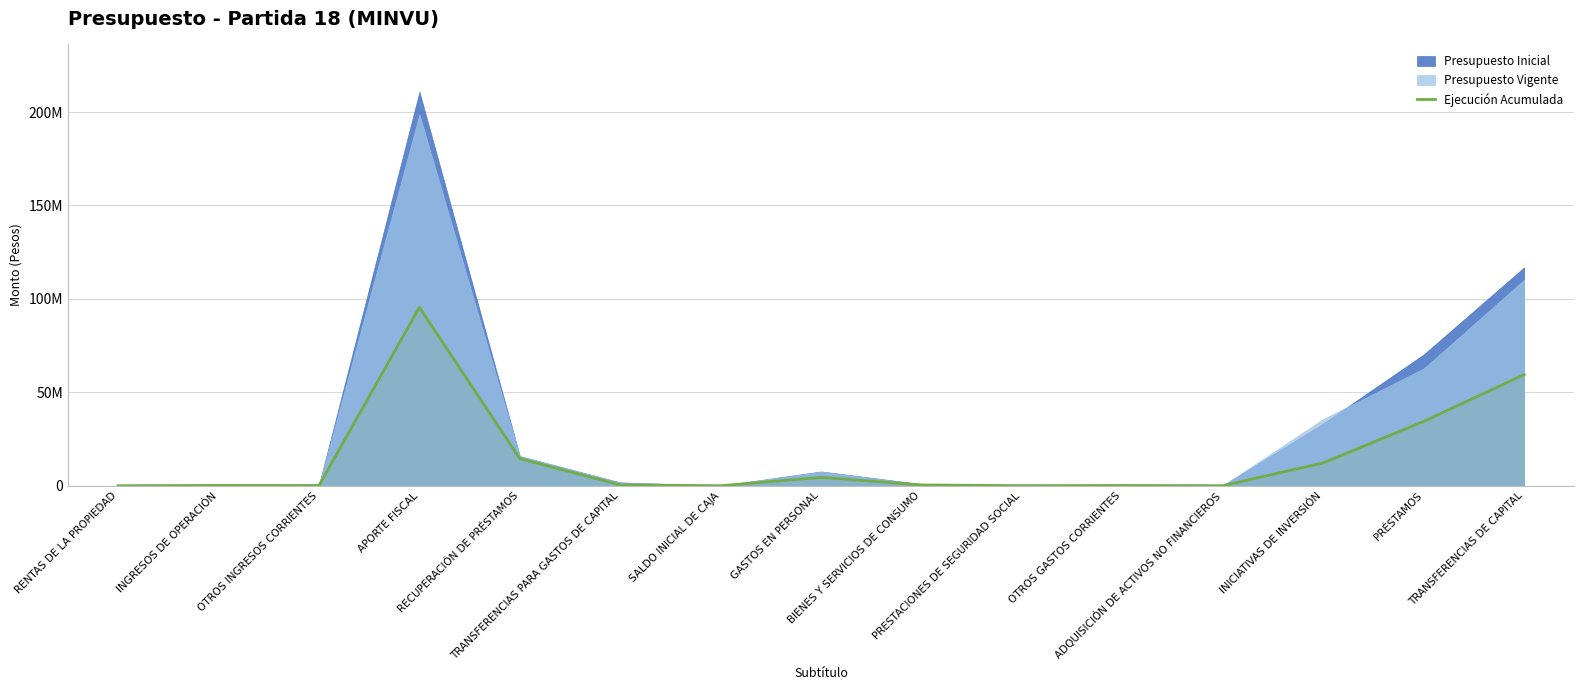

At which label is the value closest to 47760259?

TRANSFERENCIAS DE CAPITAL